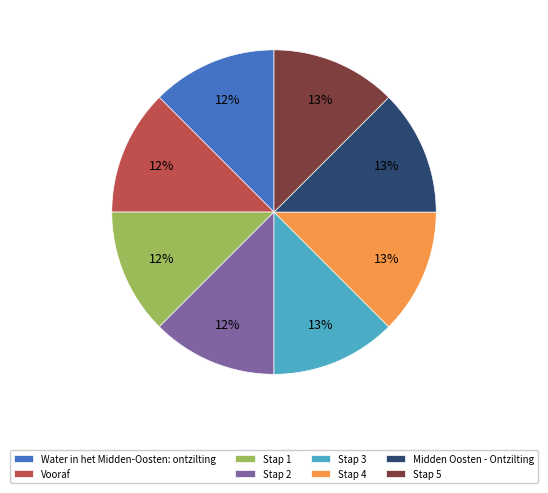

The Stap 1 slice represents 12% of the pie. True or false?

True